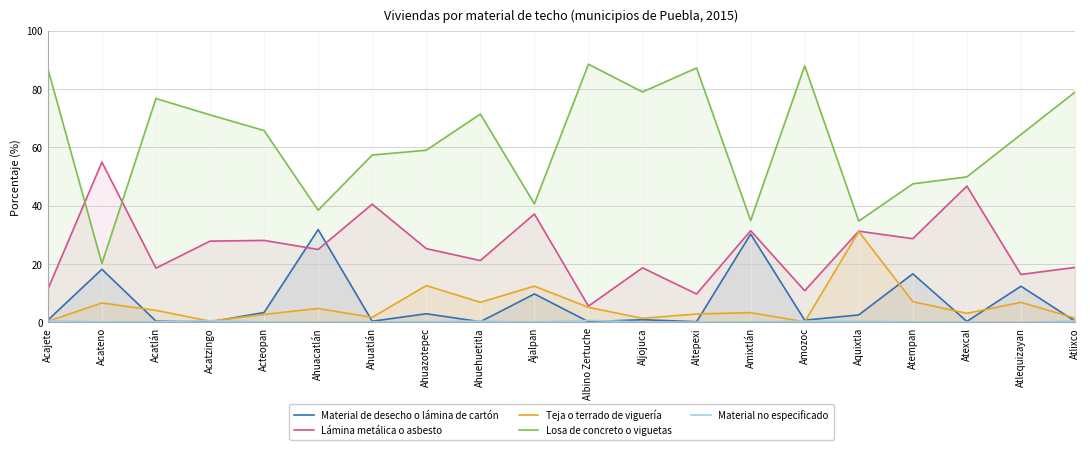

How many interior local valleys does the Lámina metálica o asbesto series have?

8